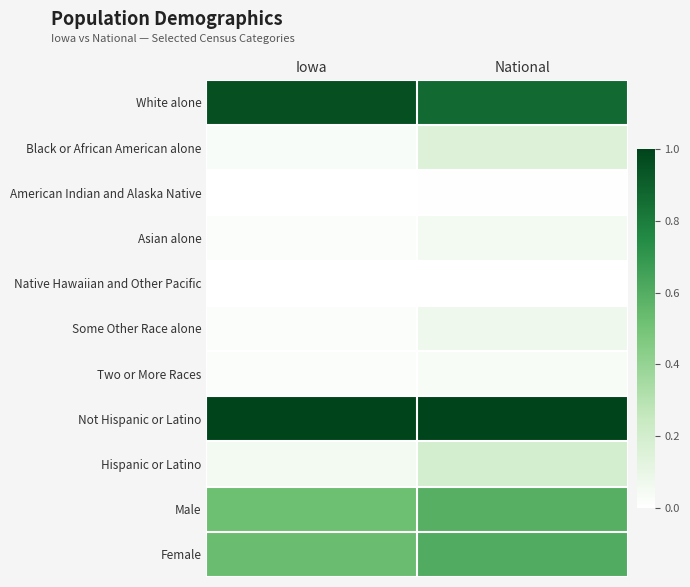

At which category is the sum across all series the highest?

National